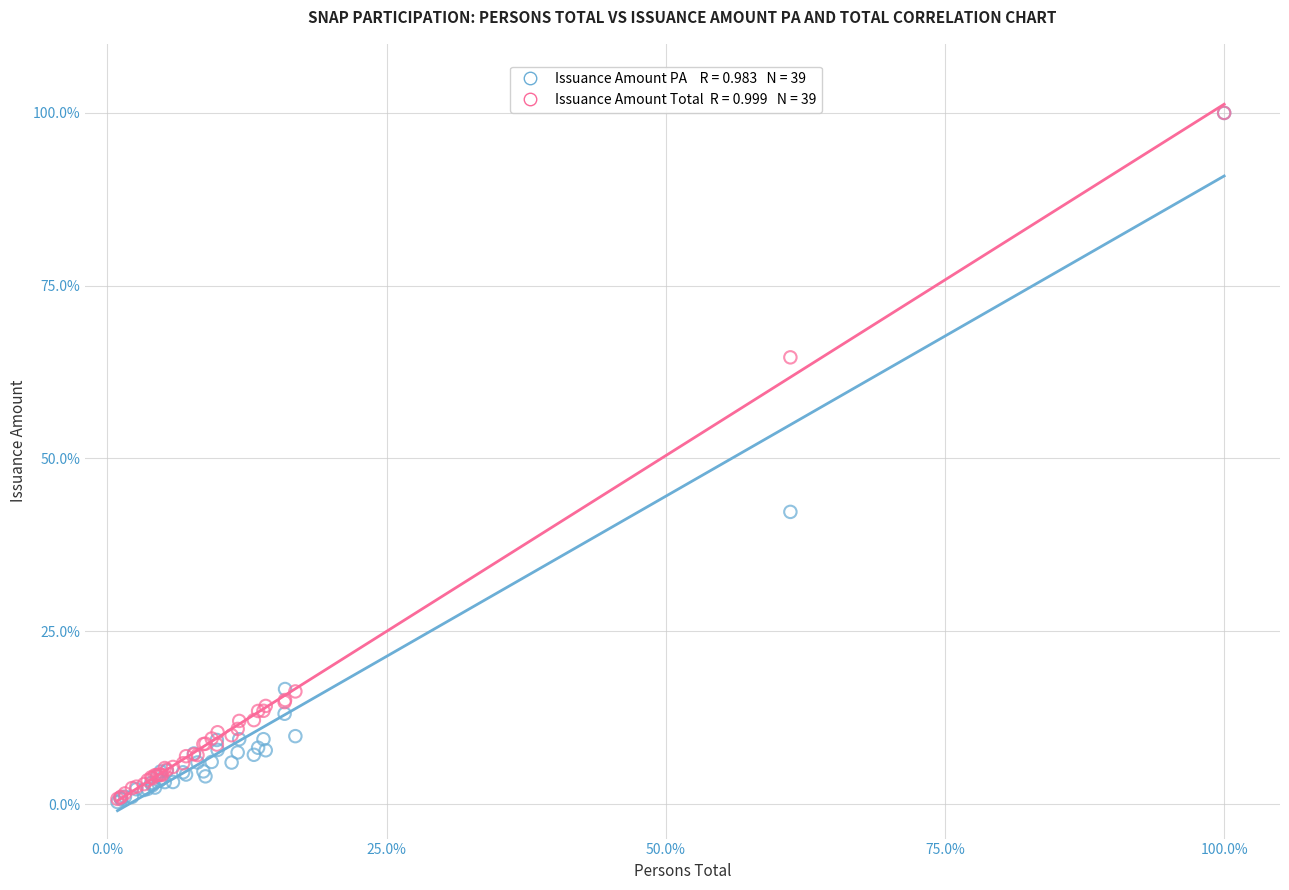

Across all series, what Y value is closest to 50?

42.3